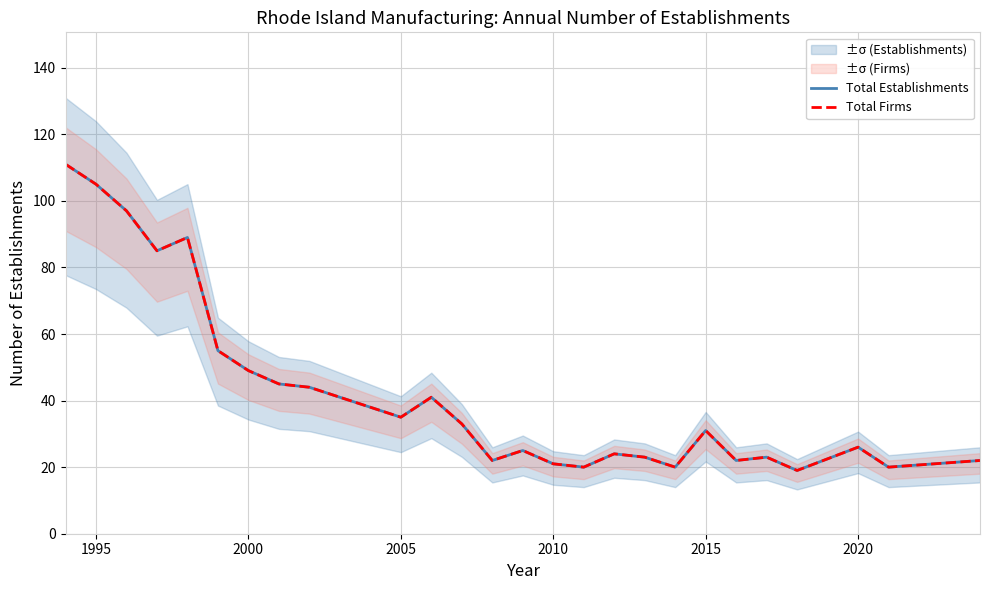

In Total Establishments, how many points are higher than both neighbors (excluding endpoints)?

7